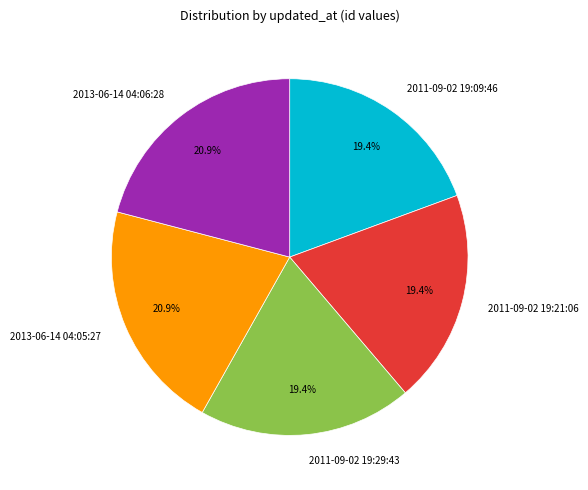

Approximately how many times larger is the value at 2011-09-02 19:21:06 compared to 2011-09-02 19:29:43?

1.0